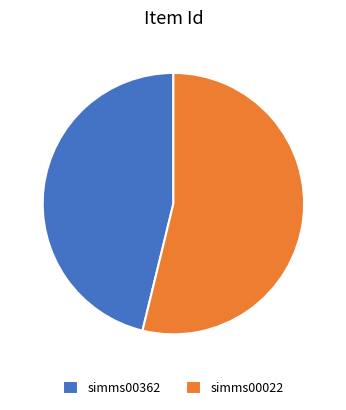

Between simms00022 and simms00362, which is larger?

simms00022